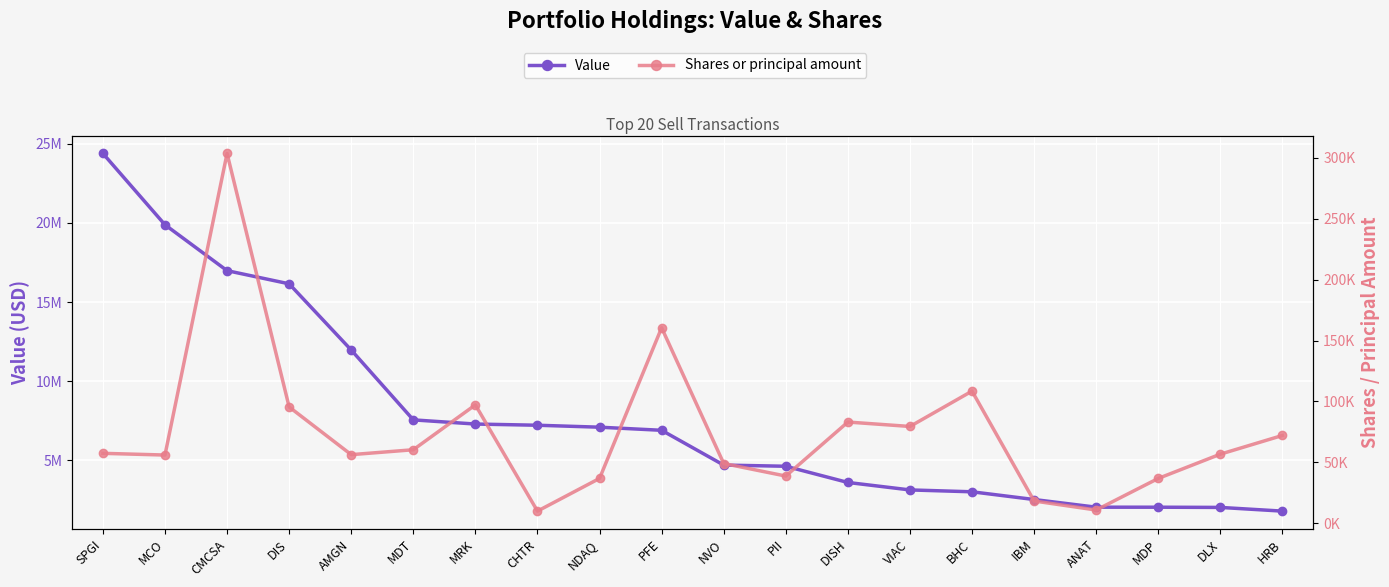

The Shares or principal amount series shows 18116 at MDP. True or false?

False